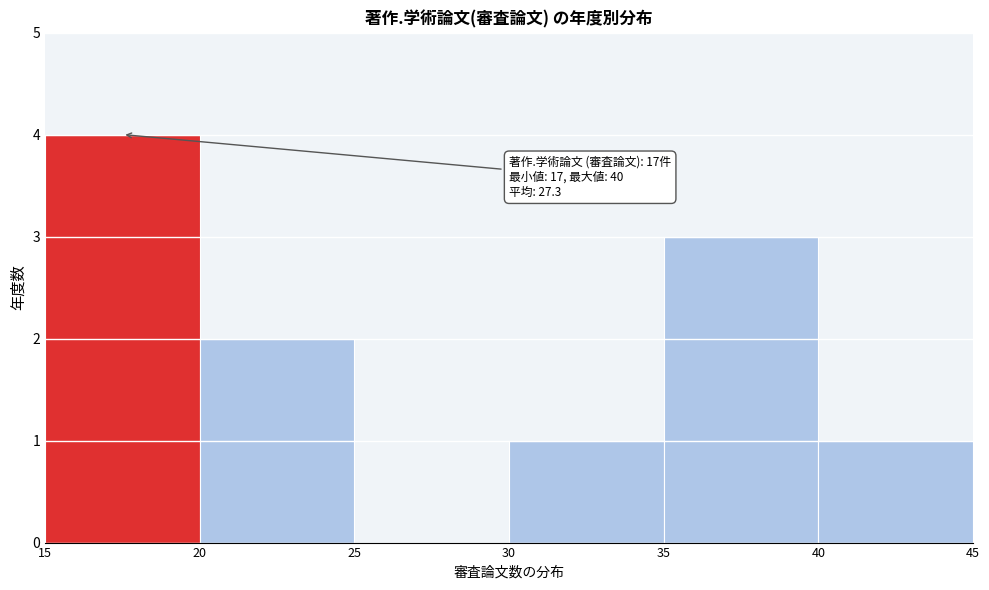

Reading left to right, transcribe all the data shown in this chart.

15=4	20=2	25=0	30=1	35=3	40=1